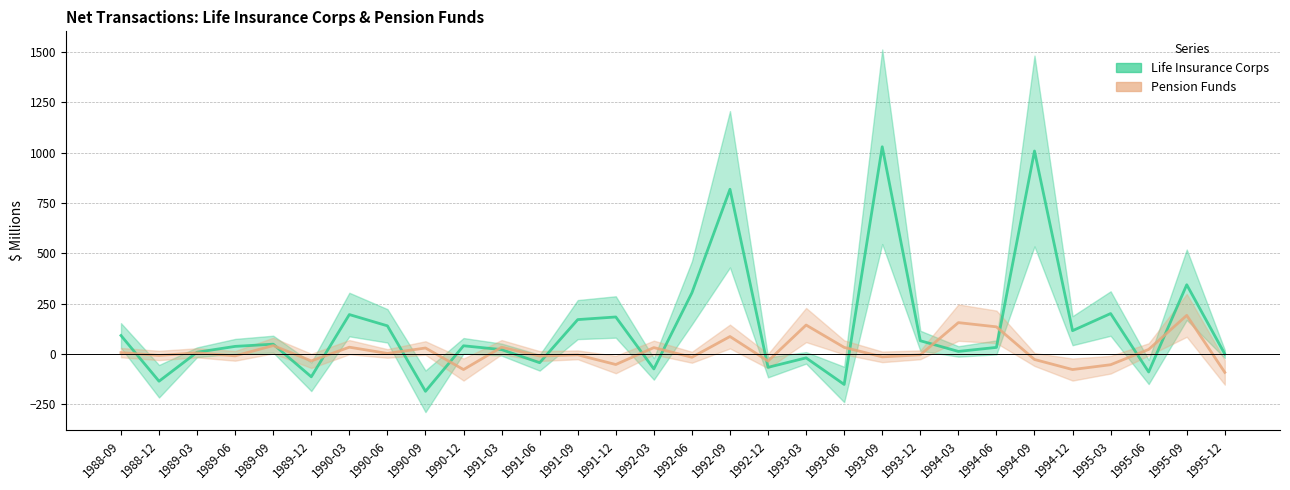

How many values in Life Insurance Corps are above zero?

20